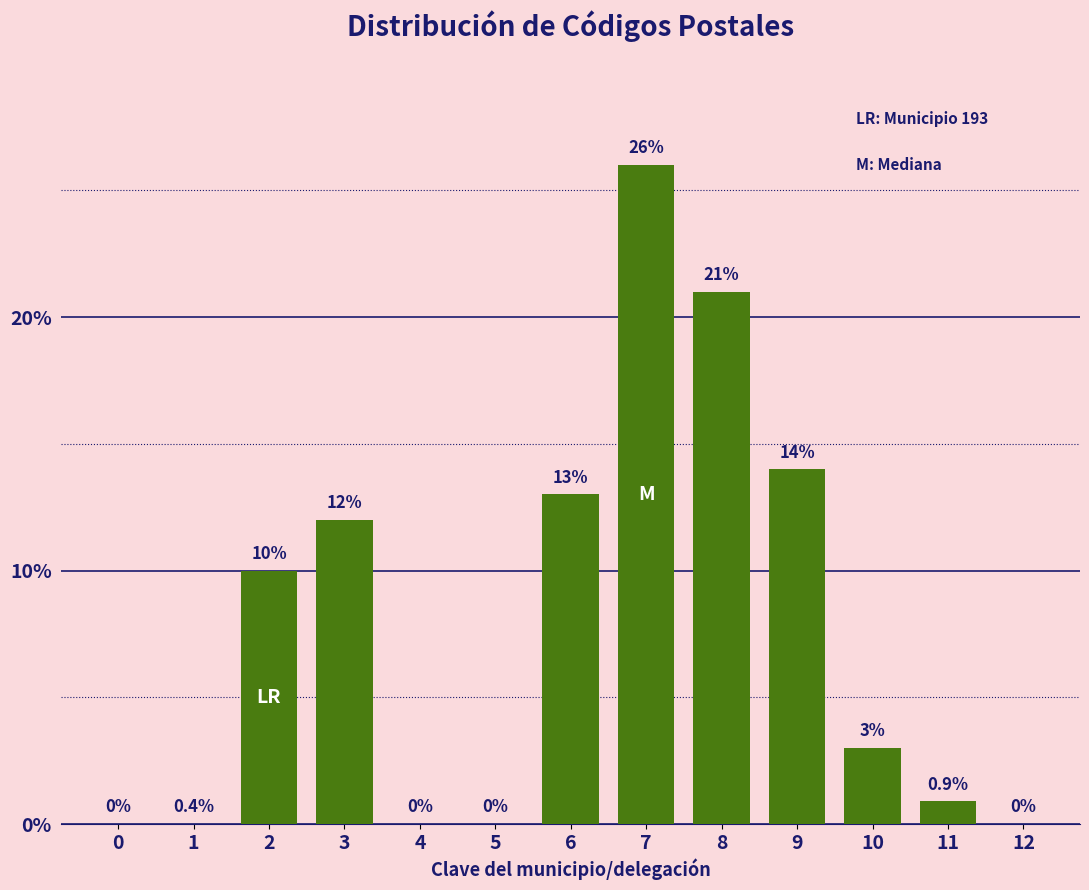

Reading right to left, list all the values displayed in this chart.

12=0.0	11=0.9	10=3.0	9=14.0	8=21.0	7=26.0	6=13.0	5=0.0	4=0.0	3=12.0	2=10.0	1=0.0	0=0.0